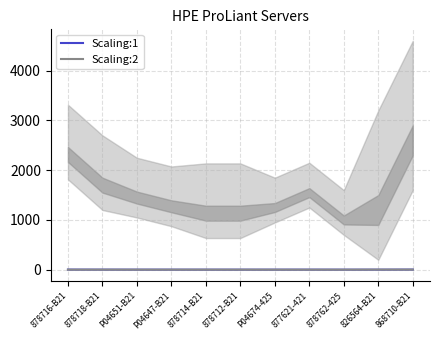

What is the value of the Scaling:2 point at the 5th from the left?

1.0